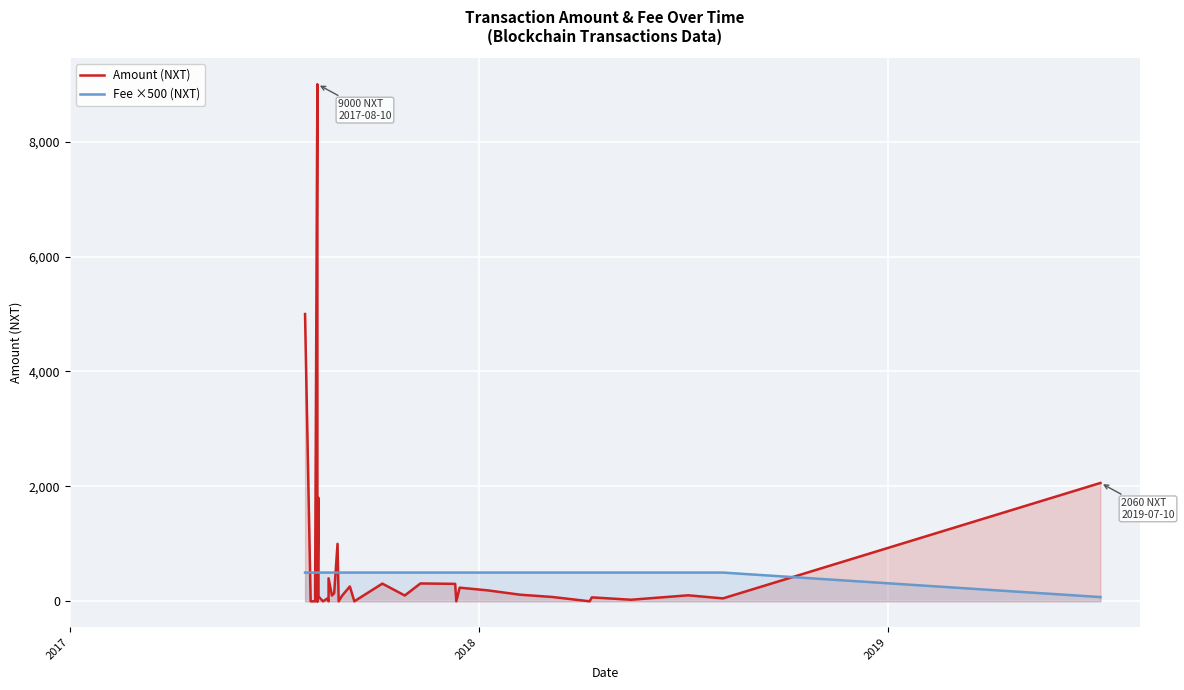

How many lines are shown in the chart?

2